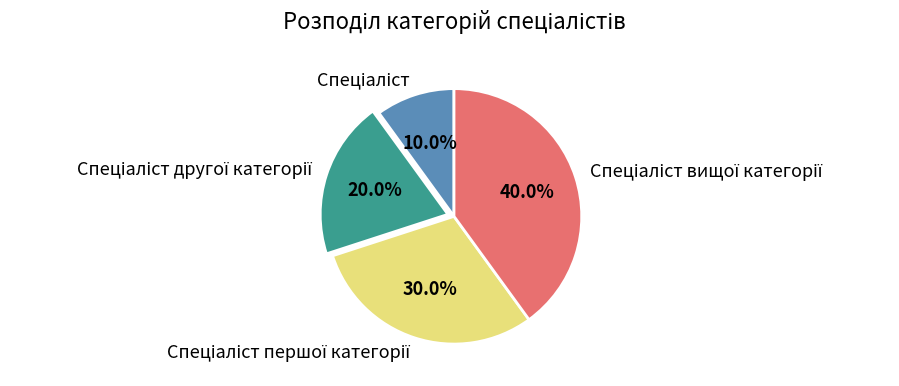

Is it true that Спеціаліст другої категорії is 28% of the pie?

False